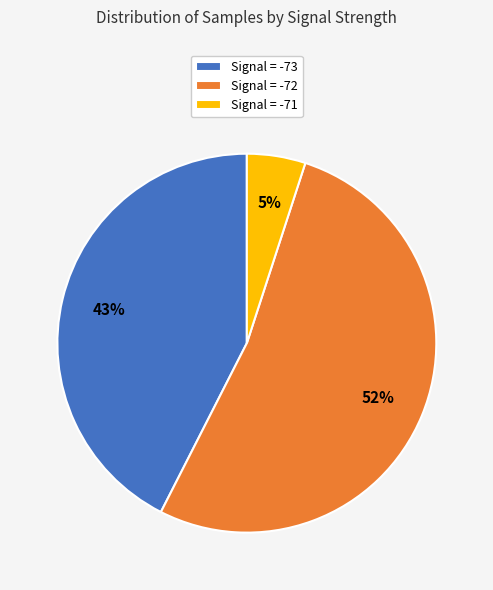

Which has a higher value, Signal = -72 or Signal = -73?

Signal = -72